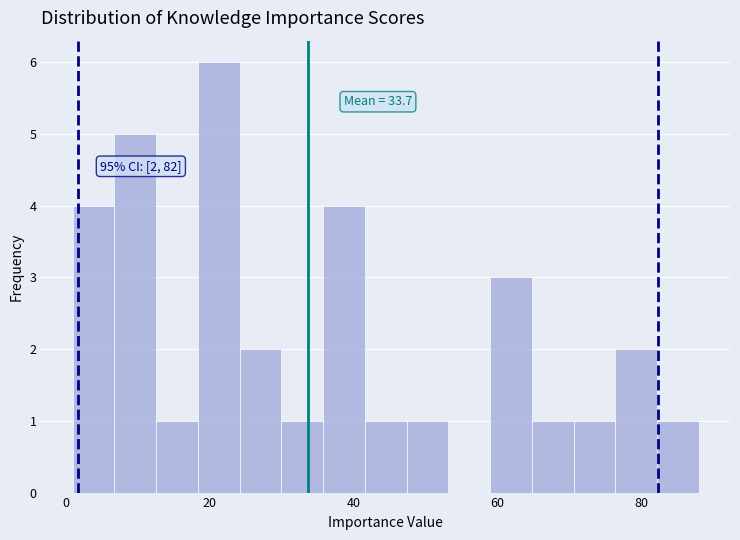

Read against the x-axis, roughly where is the centre of the tallest bar?

22